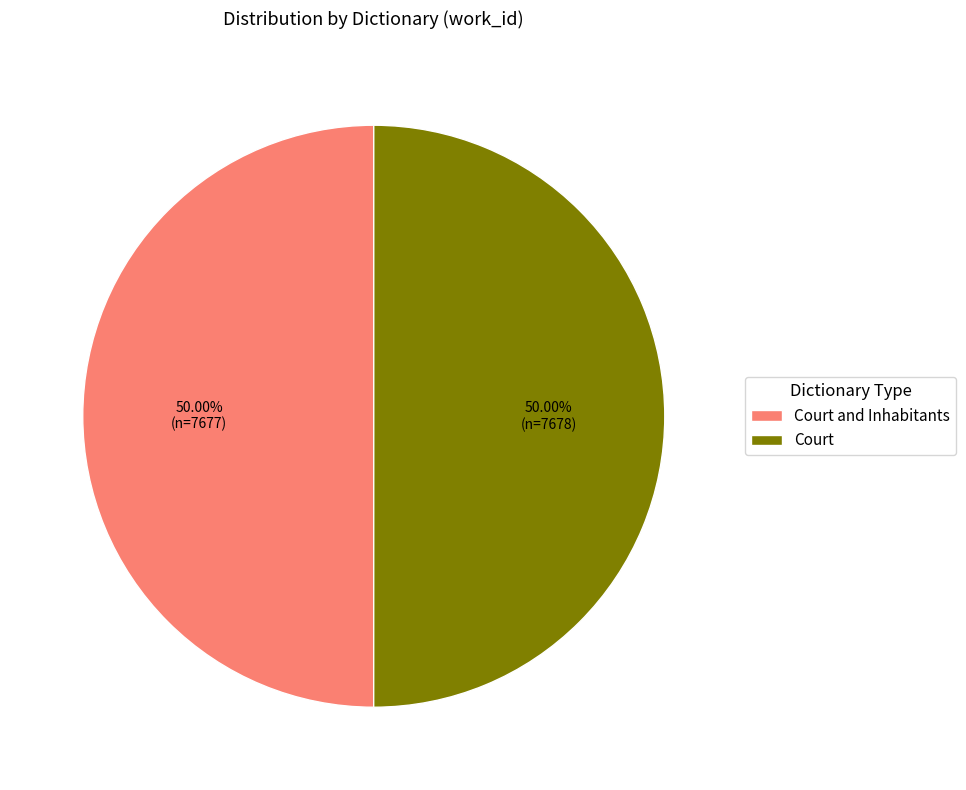

Is the sum of Court and Court and Inhabitants greater than half?

Yes